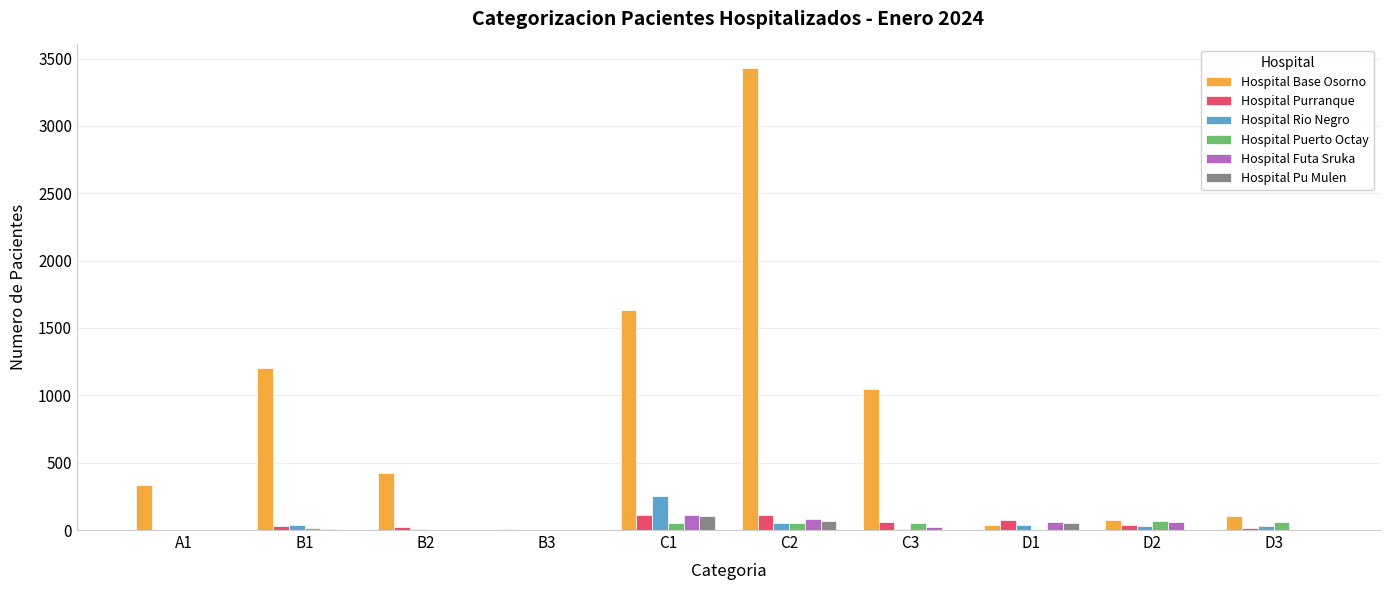

What are all the series names shown in the legend?

Hospital Base Osorno, Hospital Purranque, Hospital Rio Negro, Hospital Puerto Octay, Hospital Futa Sruka, Hospital Pu Mulen